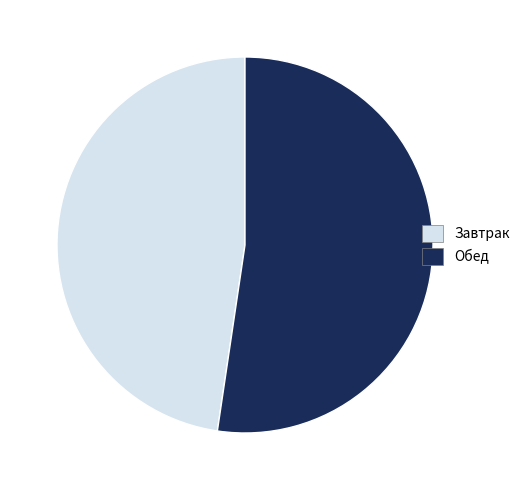

Is it true that Обед is 60% of the pie?

False